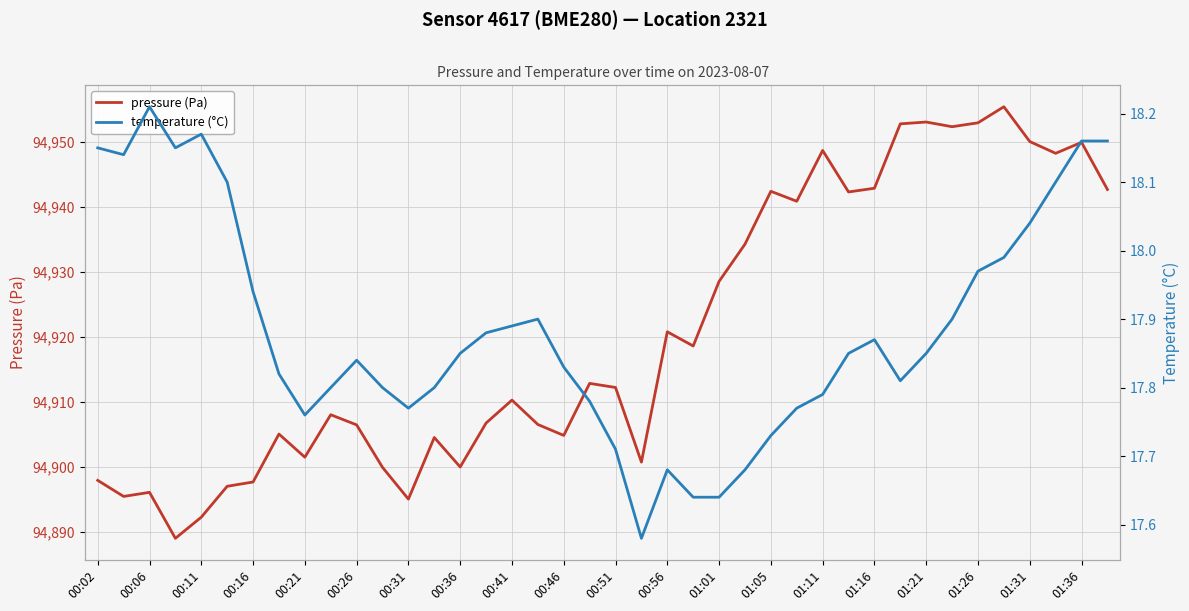

What is the difference between the second highest and second lowest values in the temperature (°C) series?

0.5